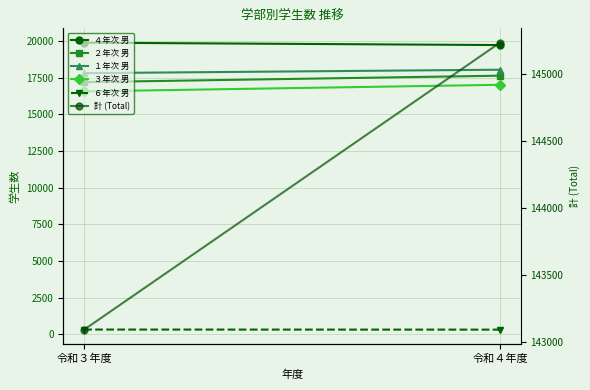

Reading left to right, what are all the values shown in this chart?

４年次 男: 令和３年度=19887	令和４年度=19725
２年次 男: 令和３年度=17195	令和４年度=17636
１年次 男: 令和３年度=17808	令和４年度=18043
３年次 男: 令和３年度=16563	令和４年度=17015
６年次 男: 令和３年度=322	令和４年度=317
計 (Total): 令和３年度=143095	令和４年度=145230